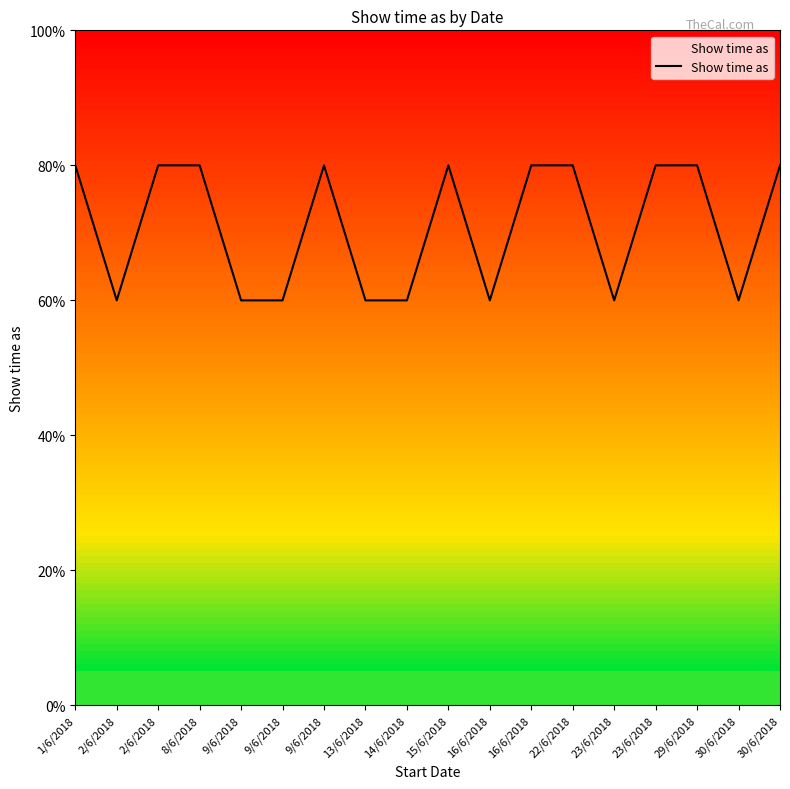

Does the chart display data point markers on the line(s)?

No